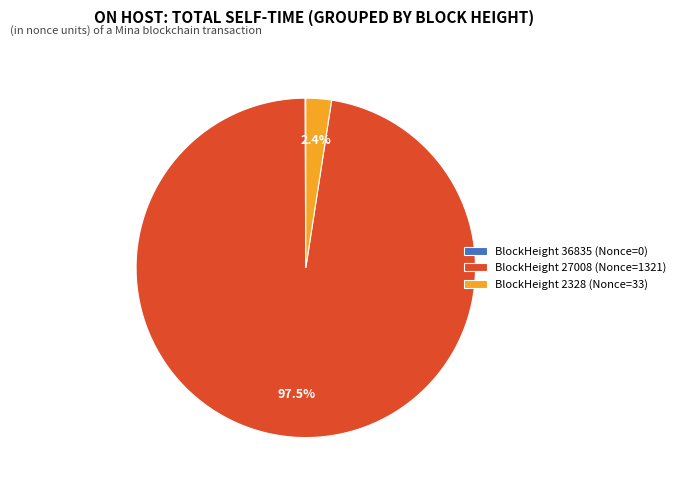

Which slice is the largest?

BlockHeight 27008 (Nonce=1321)